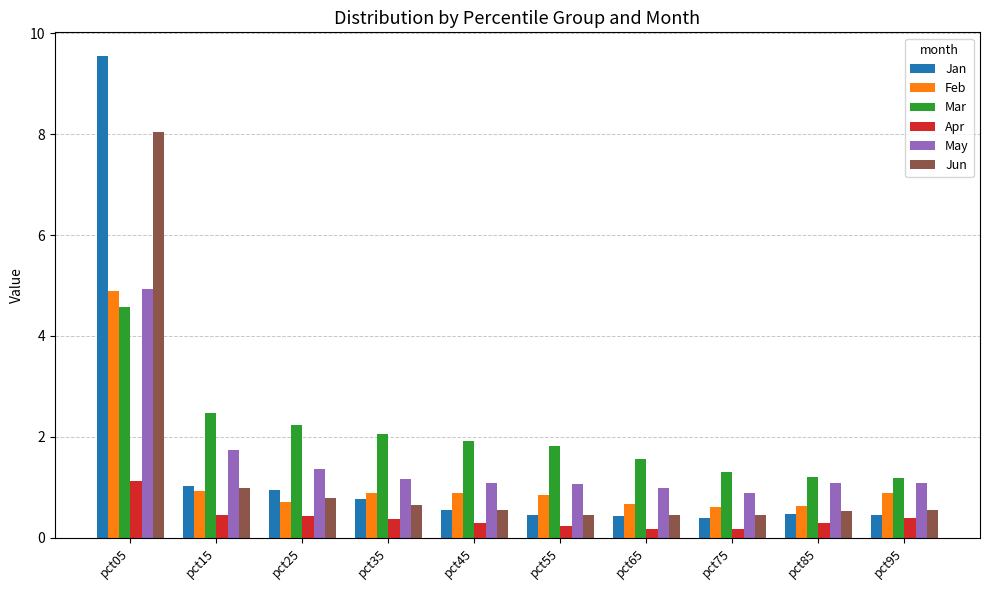

What is the lowest value of the Feb series?

0.6